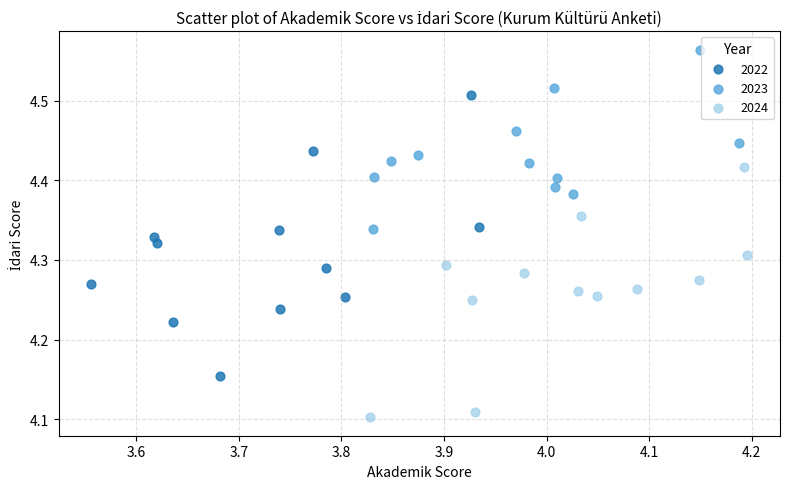

Which series has the largest Y range (max minus min)?

2022